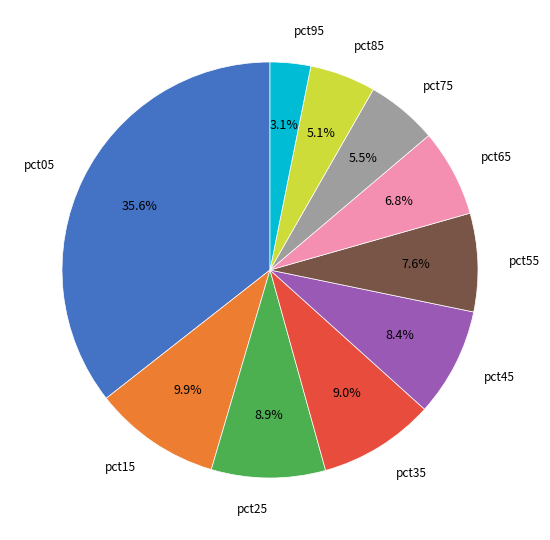

Is there a majority slice in this chart?

No